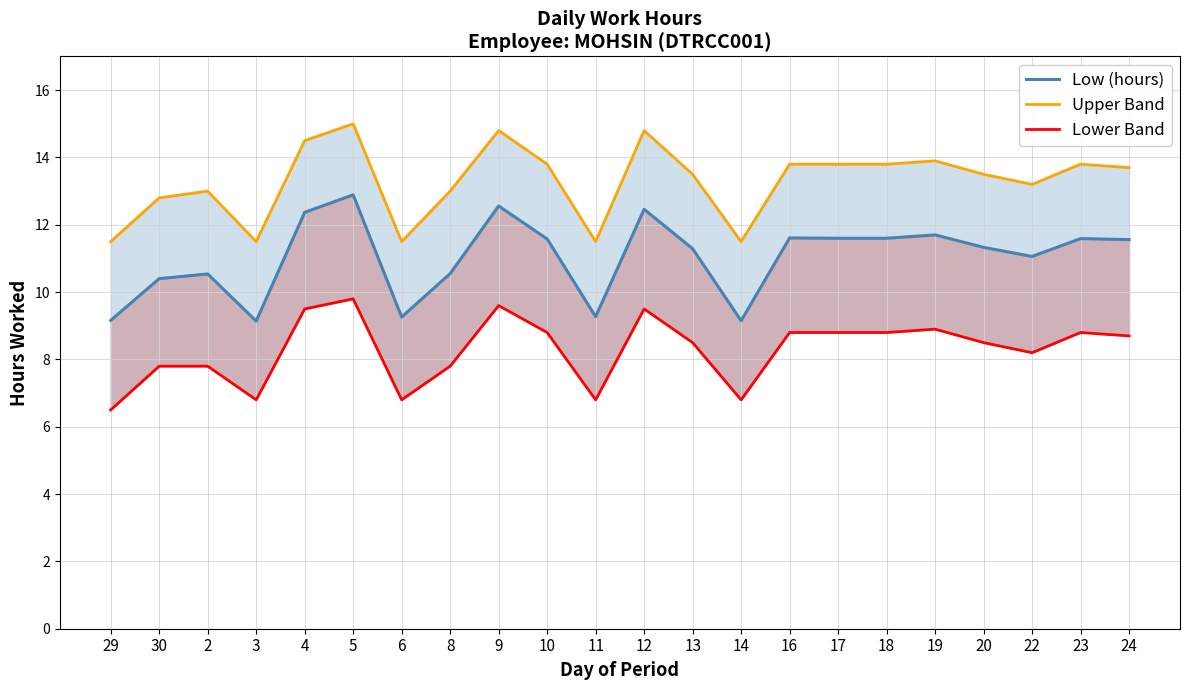

Reading right to left, what are all the values shown in this chart?

Low (hours): 24=11.6	23=11.6	22=11.1	20=11.3	19=11.7	18=11.6	17=11.6	16=11.6	14=9.2	13=11.3	12=12.5	11=9.3	10=11.6	9=12.6	8=10.6	6=9.3	5=12.9	4=12.4	3=9.1	2=10.5	30=10.4	29=9.2
Upper Band: 24=13.7	23=13.8	22=13.2	20=13.5	19=13.9	18=13.8	17=13.8	16=13.8	14=11.5	13=13.5	12=14.8	11=11.5	10=13.8	9=14.8	8=13.0	6=11.5	5=15.0	4=14.5	3=11.5	2=13.0	30=12.8	29=11.5
Lower Band: 24=8.7	23=8.8	22=8.2	20=8.5	19=8.9	18=8.8	17=8.8	16=8.8	14=6.8	13=8.5	12=9.5	11=6.8	10=8.8	9=9.6	8=7.8	6=6.8	5=9.8	4=9.5	3=6.8	2=7.8	30=7.8	29=6.5